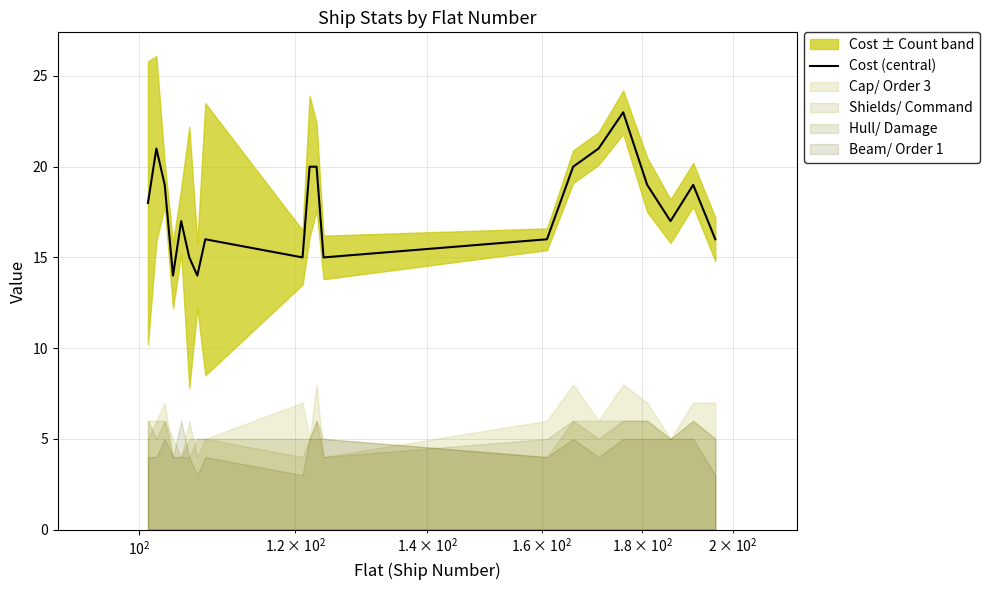

The chart shows a value of 4 at $\mathdefault{10^{1}}$. True or false?

False